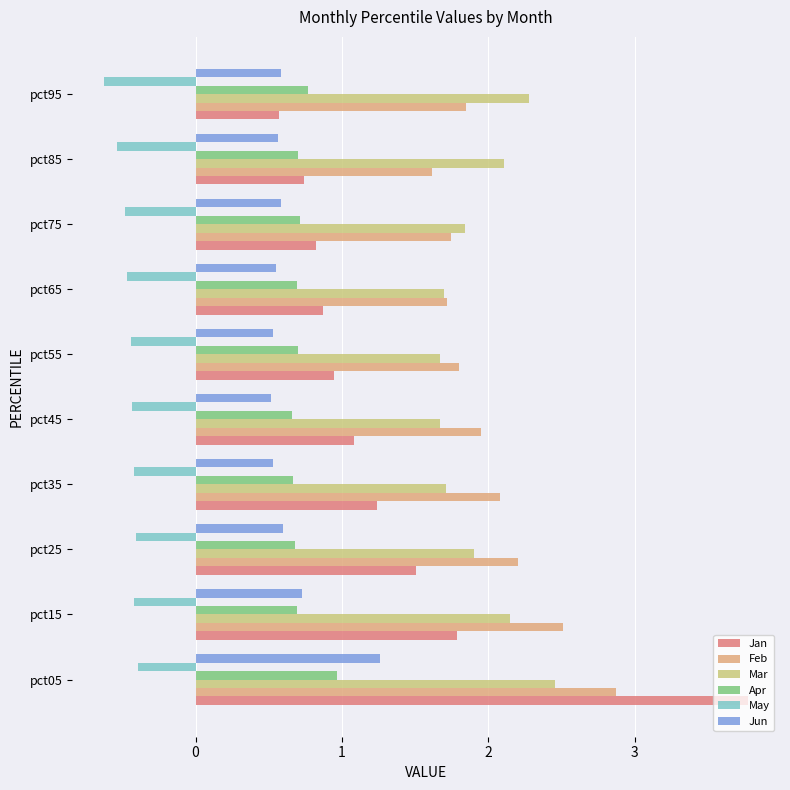

Which series has the widest spread of values?

Jan